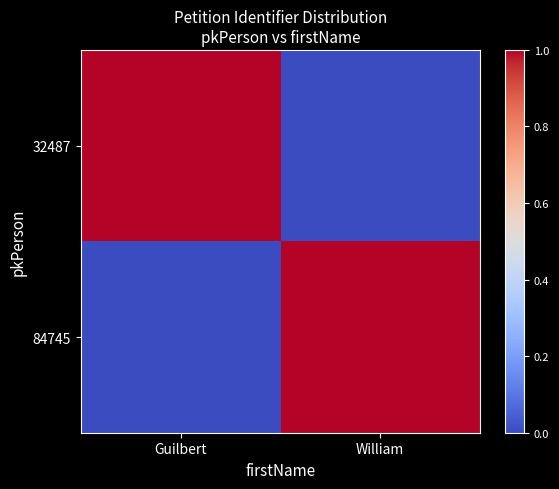

At which category does the chart reach its peak across all series?

Guilbert